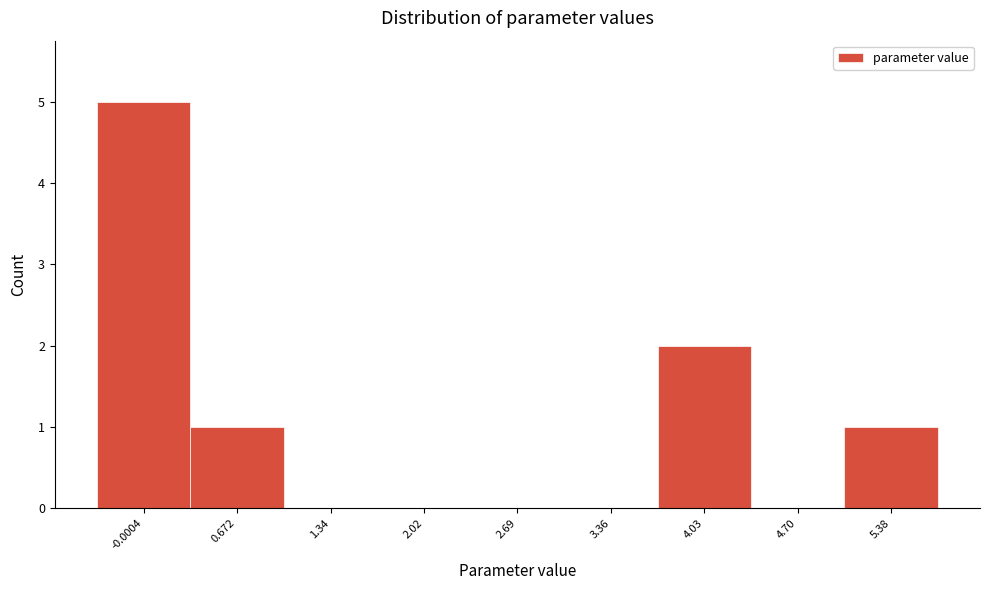

Reading right to left, transcribe all the data shown in this chart.

5.38=1	4.70=0	4.03=2	3.36=0	2.69=0	2.02=0	1.34=0	0.672=1	-0.0004=5